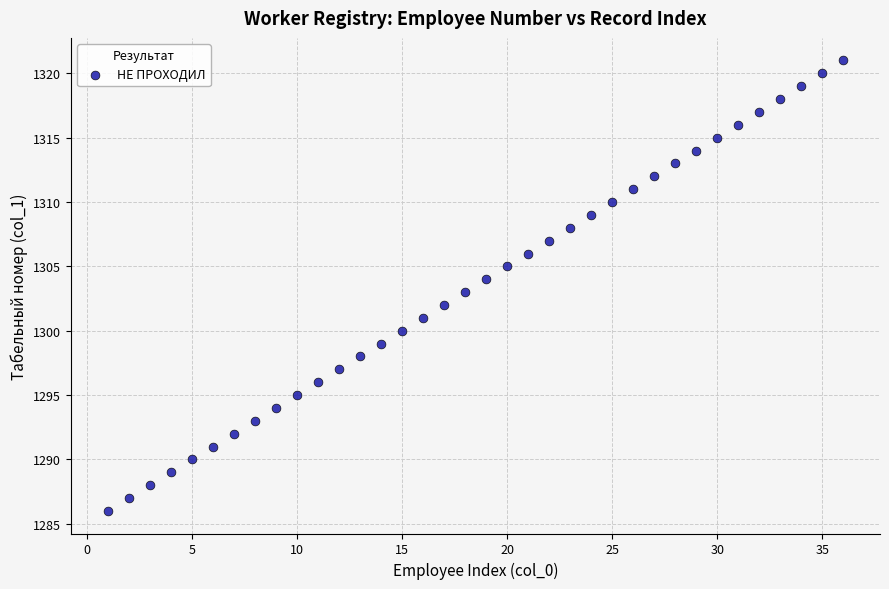

What is the range of X values (max minus min)?

35